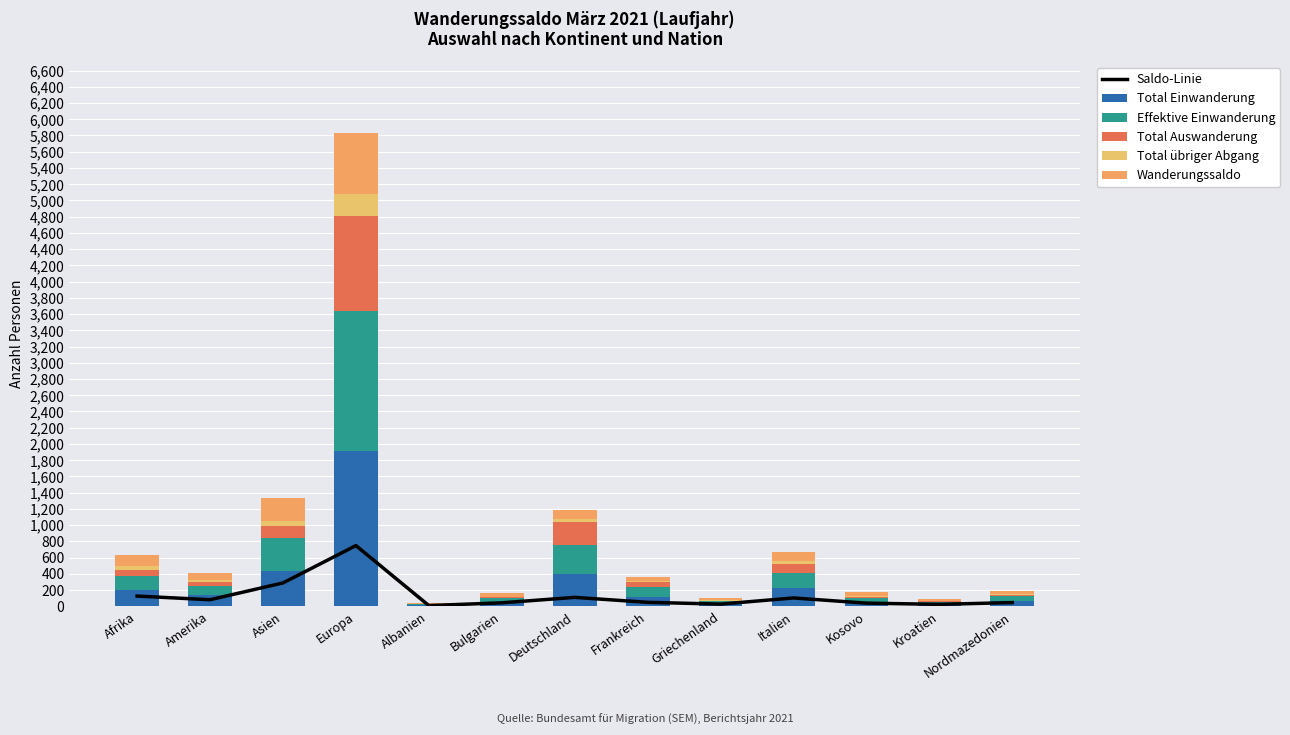

What are all the series names shown in the legend?

Saldo-Linie, Total Einwanderung, Effektive Einwanderung, Total Auswanderung, Total übriger Abgang, Wanderungssaldo